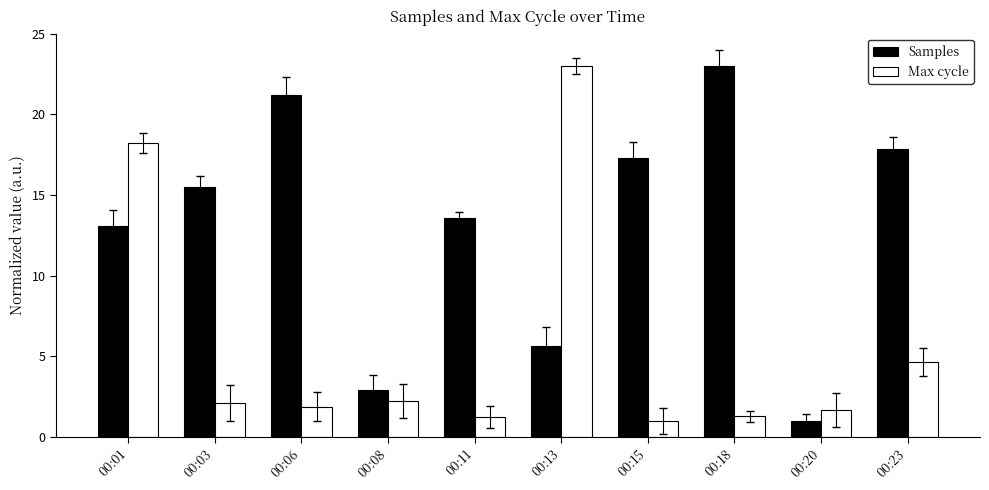

What is the total value across all series at 00:06?

23.1